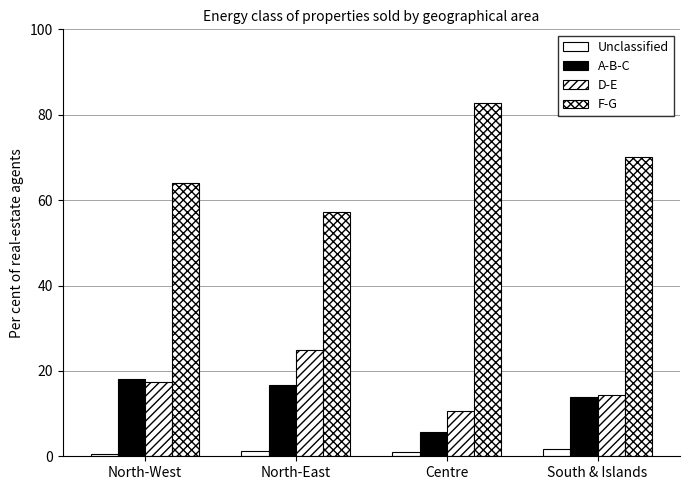

Which category has the highest value in the Unclassified series?

South & Islands